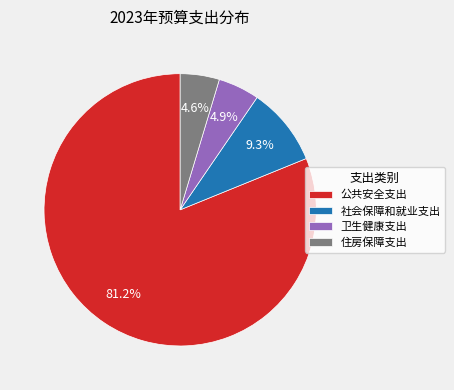

How many segments does this pie chart have?

4